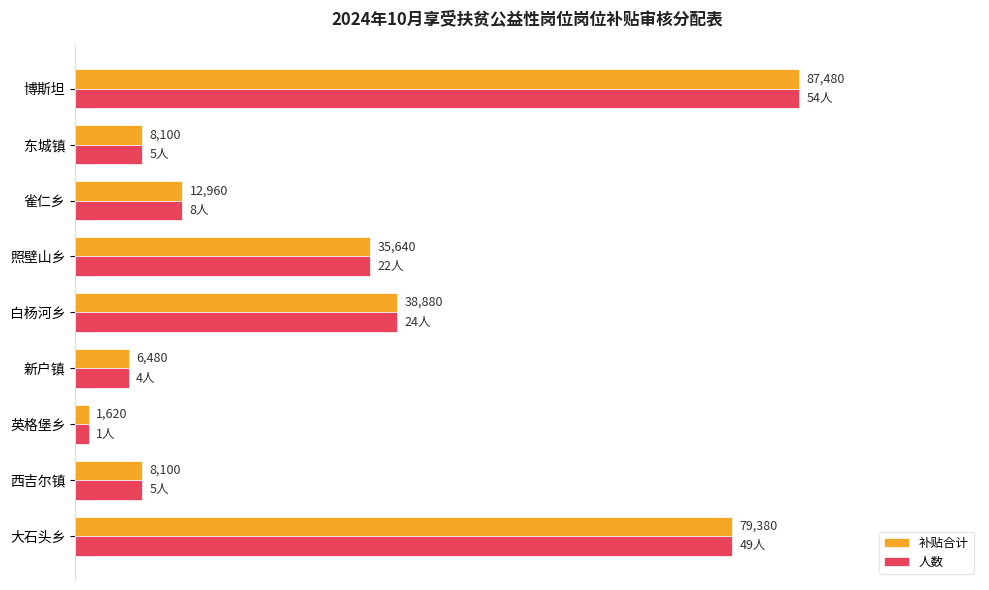

What are all the series names shown in the legend?

补贴合计, 人数